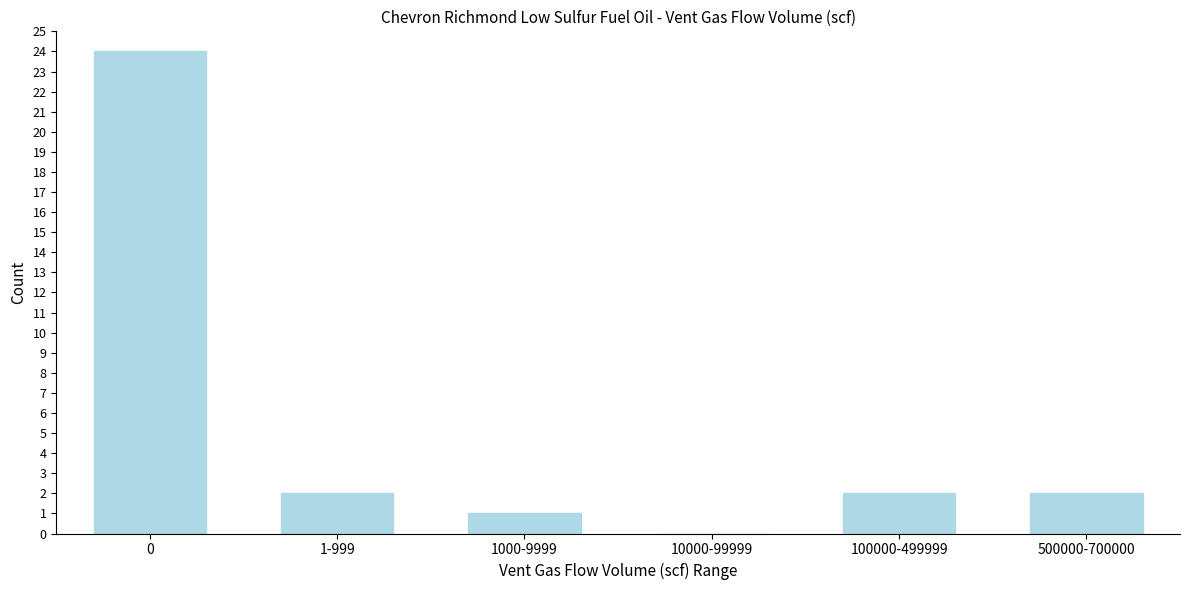

Reading right to left, what are all the values shown in this chart?

500000-700000=2	100000-499999=2	10000-99999=0	1000-9999=1	1-999=2	0=24